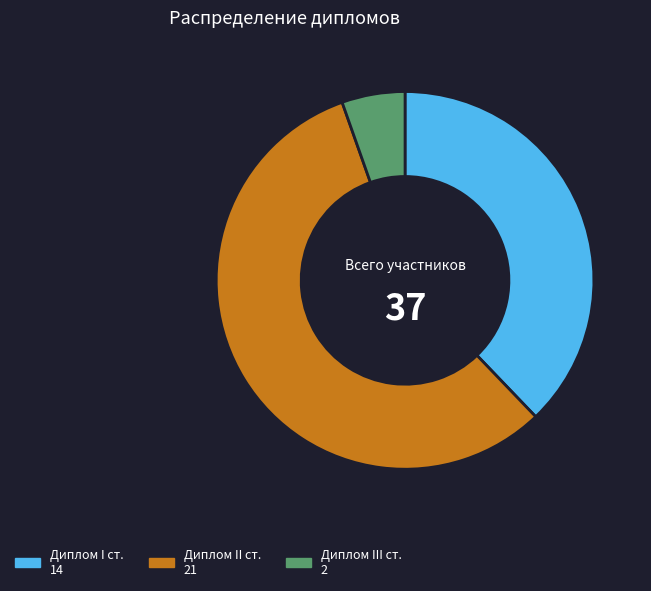

How many slices are in this pie chart?

3